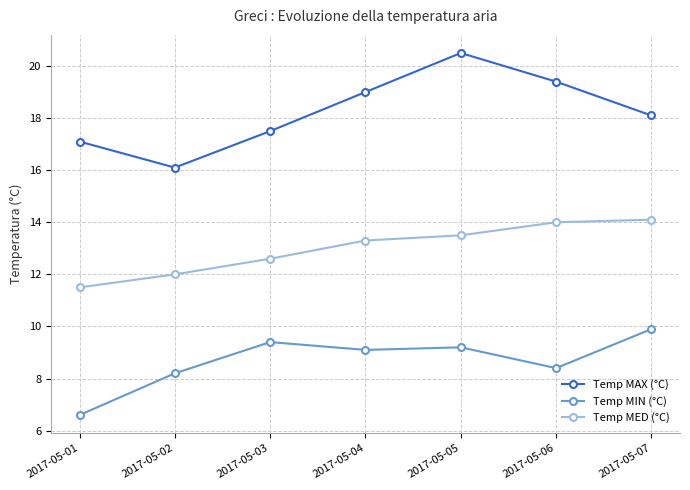

Rank the series by their maximum value, from highest to lowest.

Temp MAX (°C), Temp MED (°C), Temp MIN (°C)